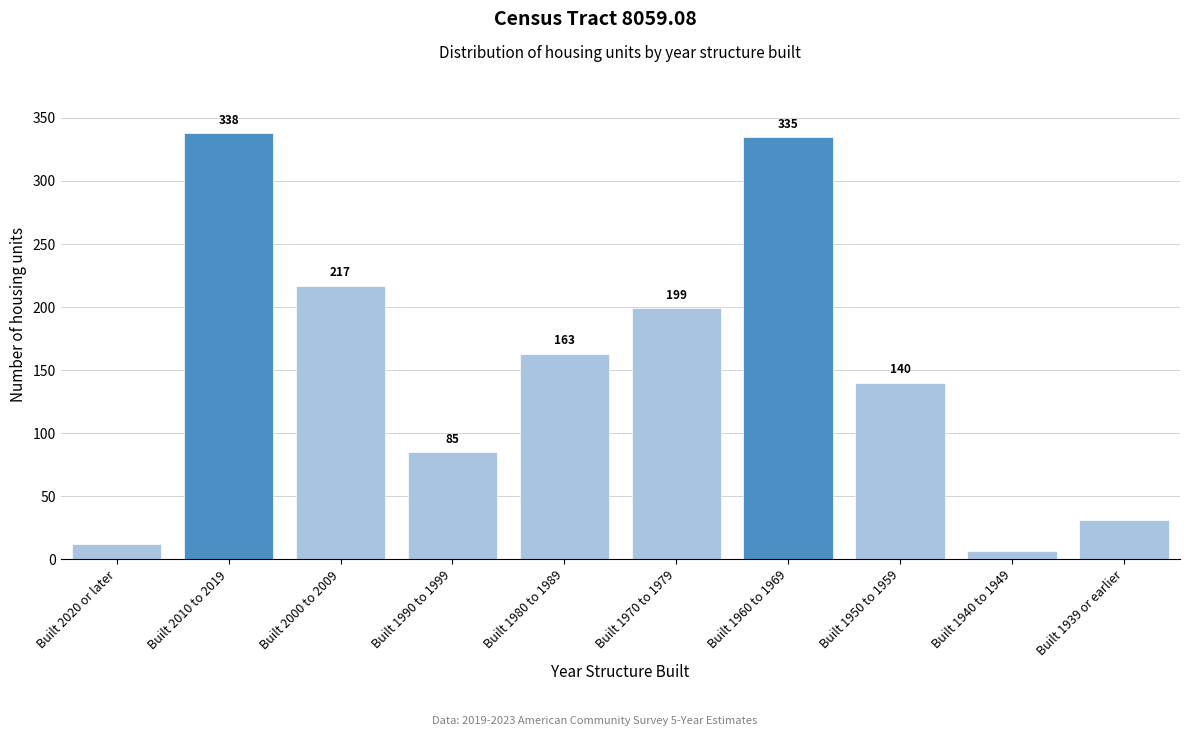

Reading left to right, what are all the values shown in this chart?

12	338	217	85	163	199	335	140	7	31